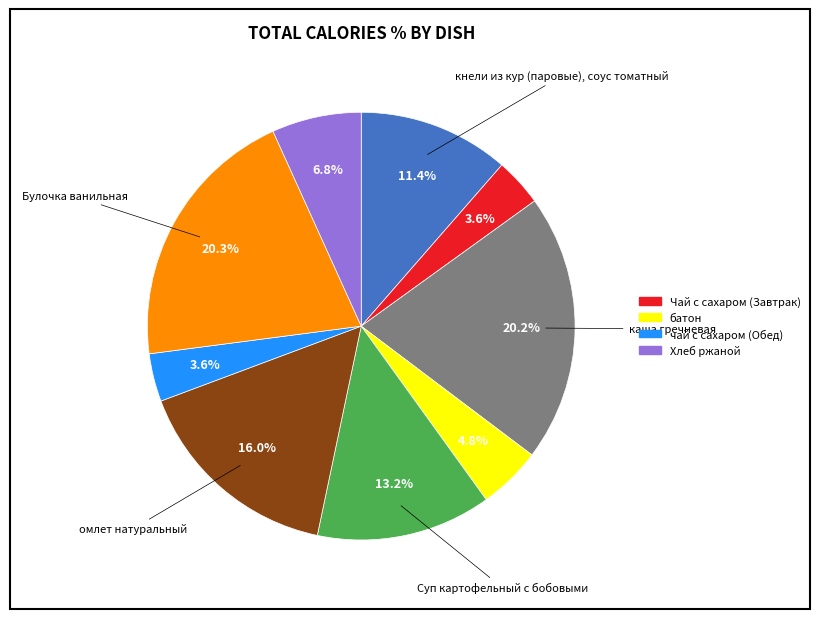

Is there a majority slice in this chart?

No